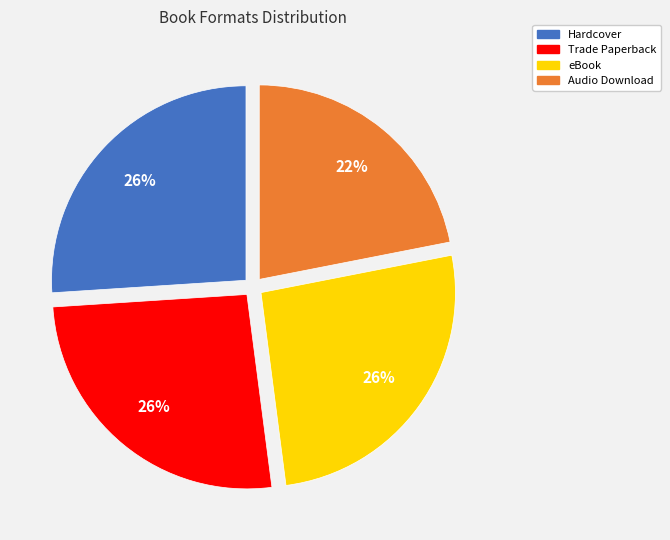

Which category has the smallest portion of the pie?

Audio Download